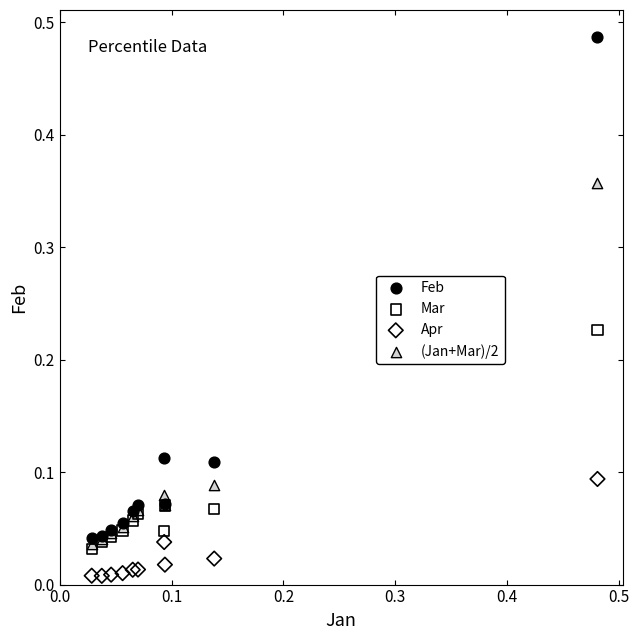

Which series contains the highest Y value?

Feb